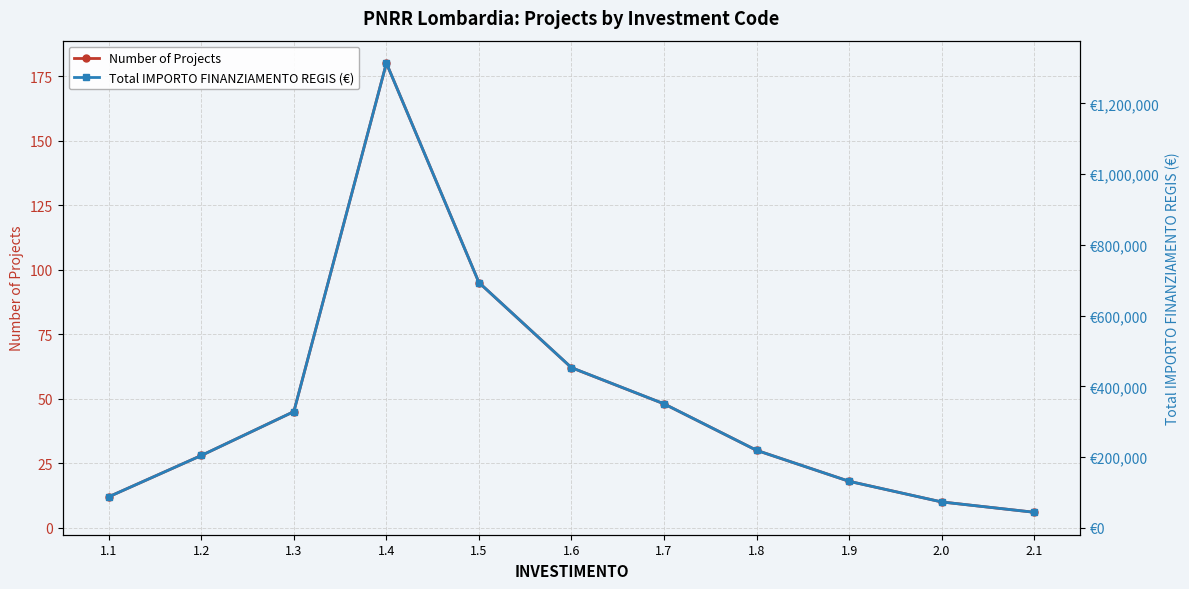

What is the value of the Number of Projects point at the 9th from the left?

18